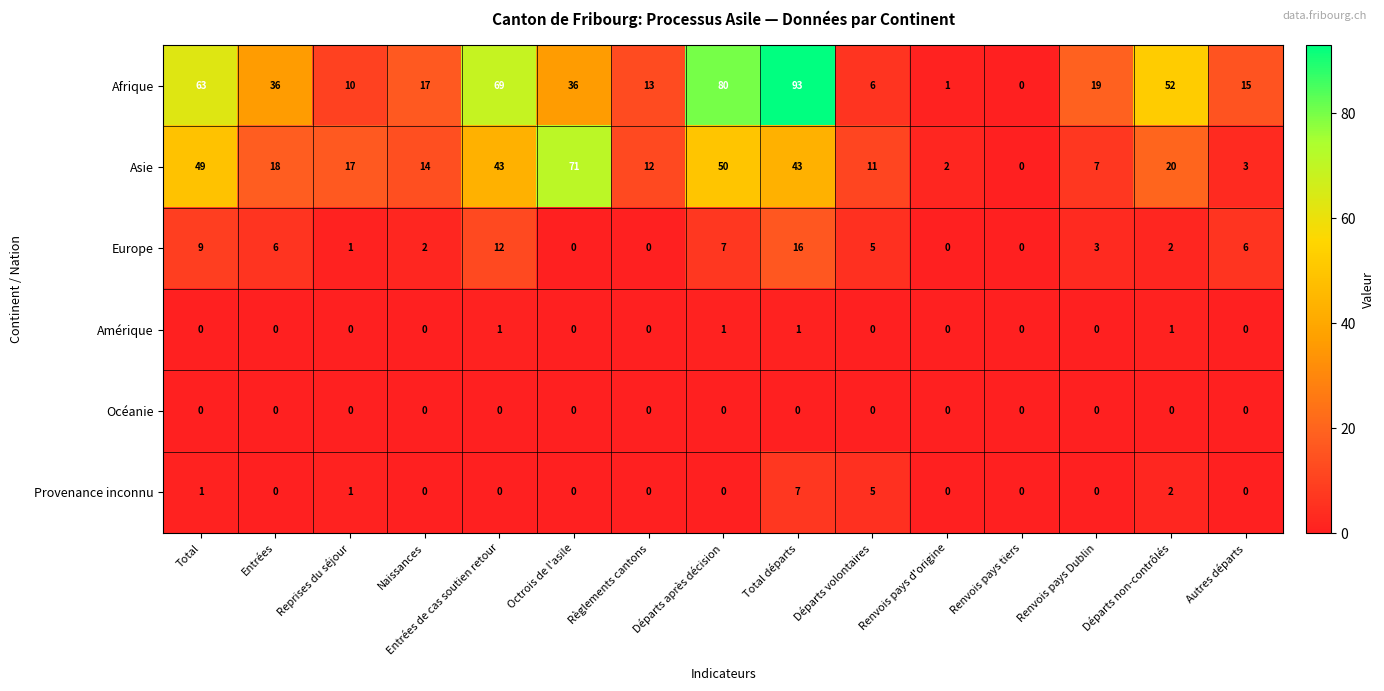

Is it true that Provenance inconnu equals 0 at Départs après décision?

True